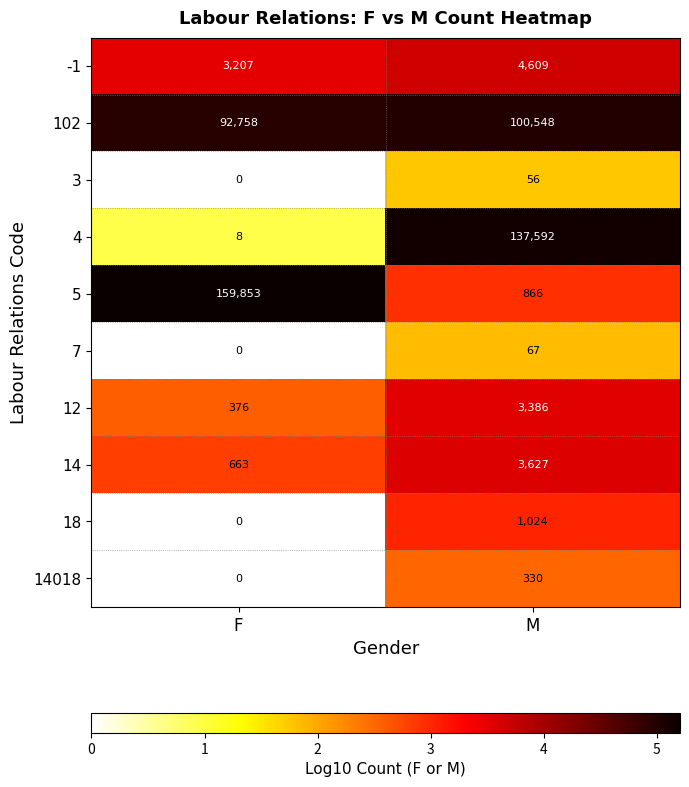

What is the sum of the 14 values at F and M?

4290